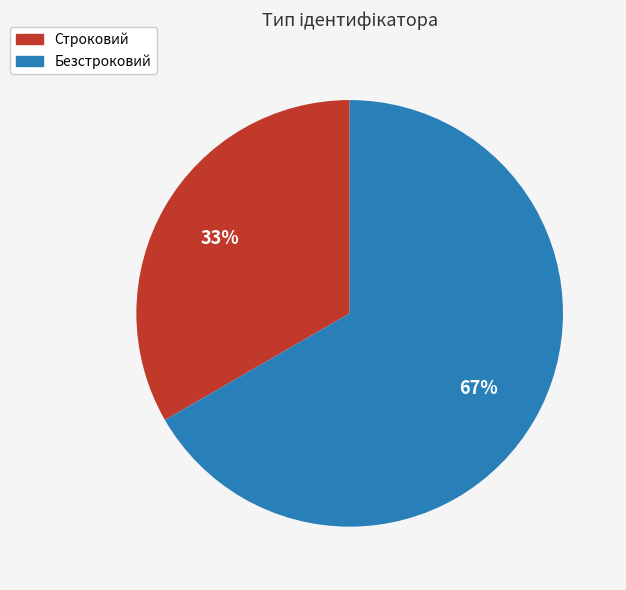

Which slice is the smallest?

Строковий